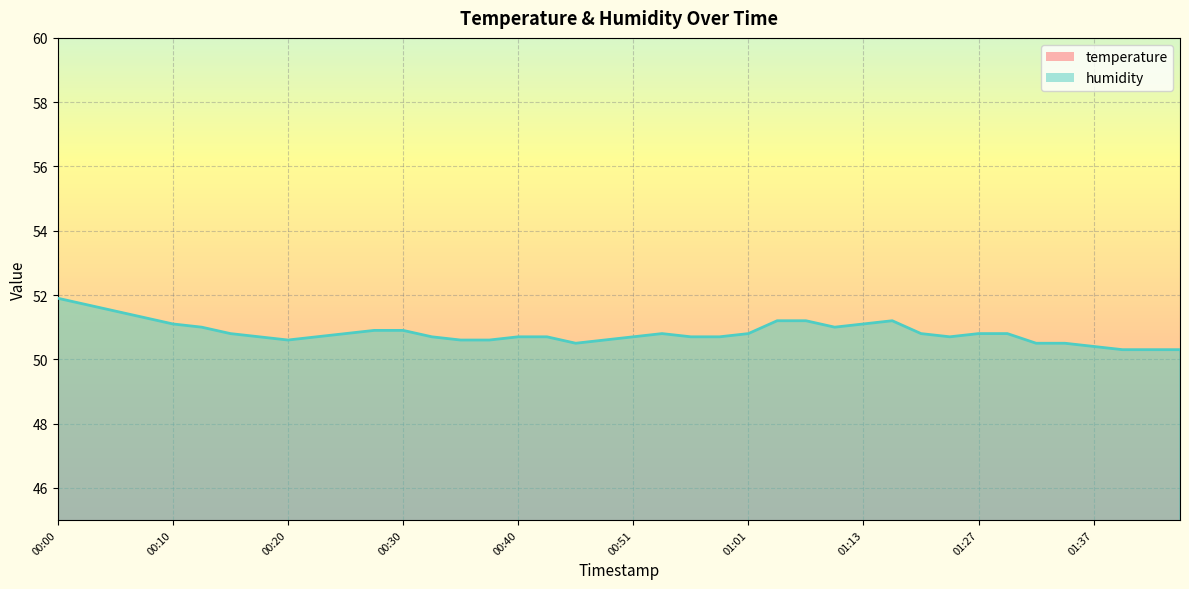

True or false: temperature and humidity cross at least once.

False